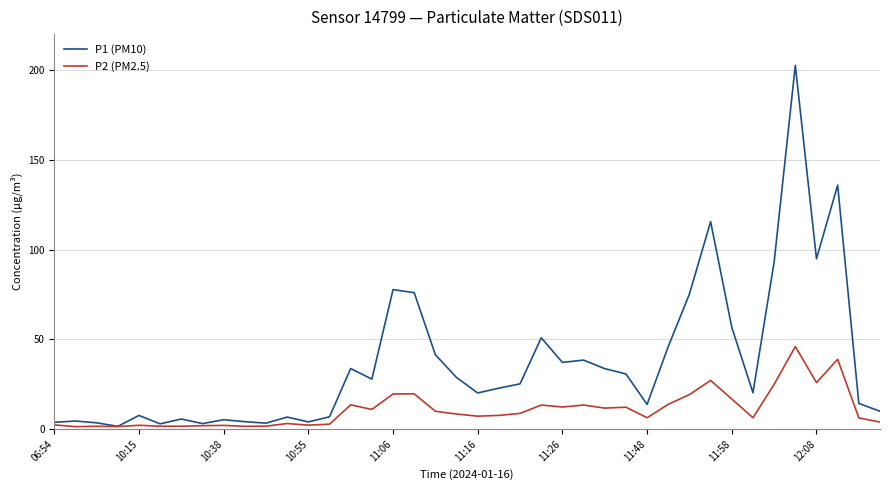

Is this an area chart (filled region under the line)?

No